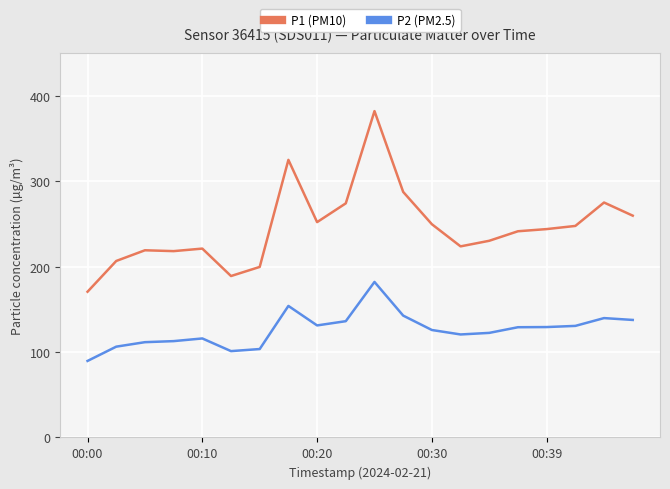

What is the smallest value displayed?

89.6